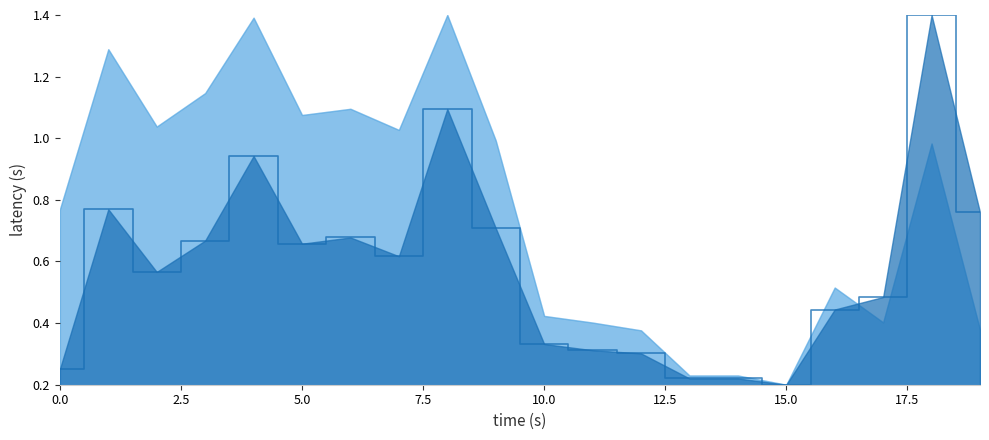

What is the sum of all Resetniveau values?

15.4